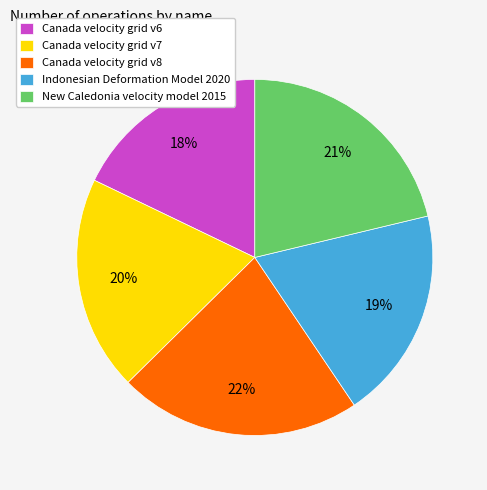

Which slice is the smallest?

Canada velocity grid v6